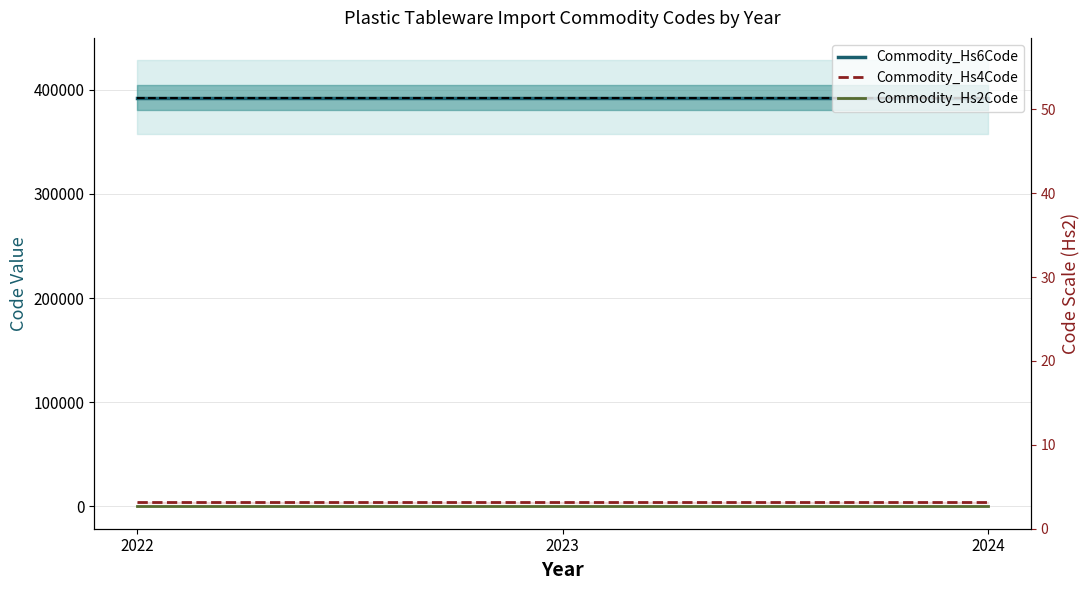

Where is Commodity_Hs2Code nearest to the value 39?

2022